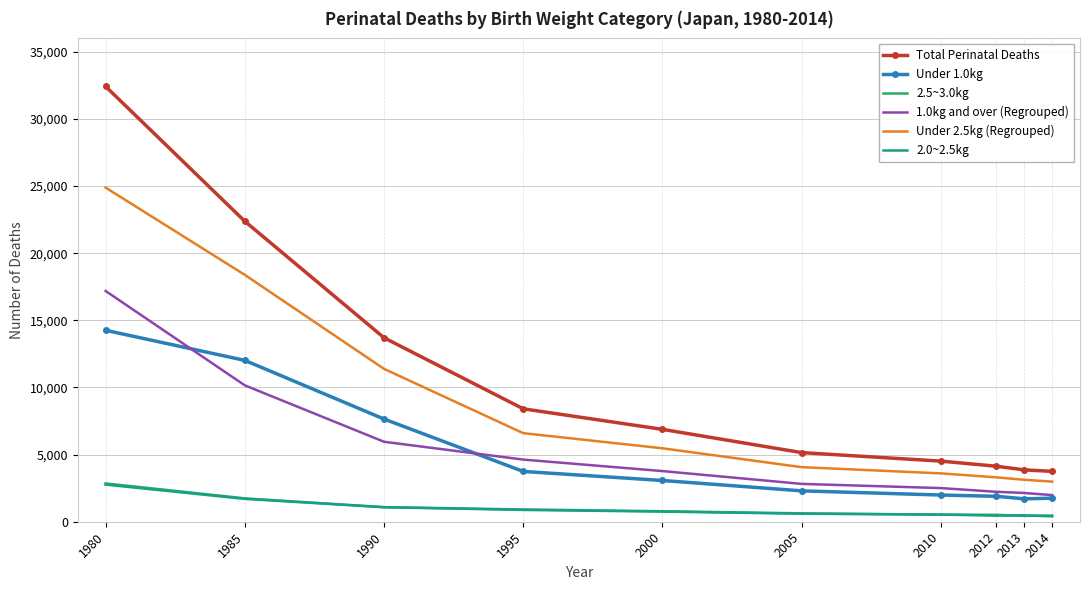

What is the maximum value for 1.0kg and over (Regrouped)?

17186